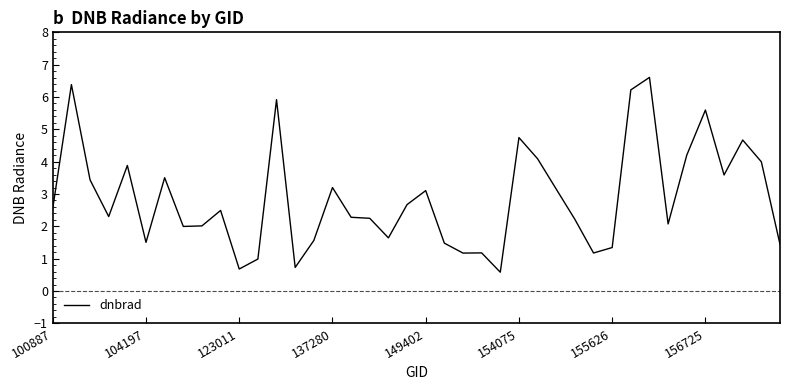

What is the greatest value displayed?

6.6